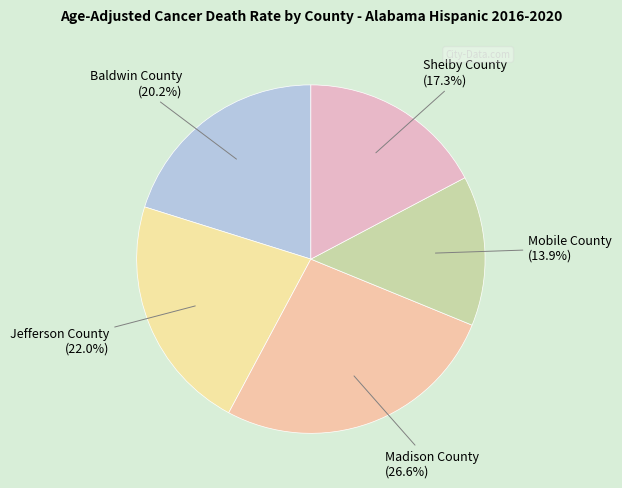

Which slice is the smallest?

Mobile County